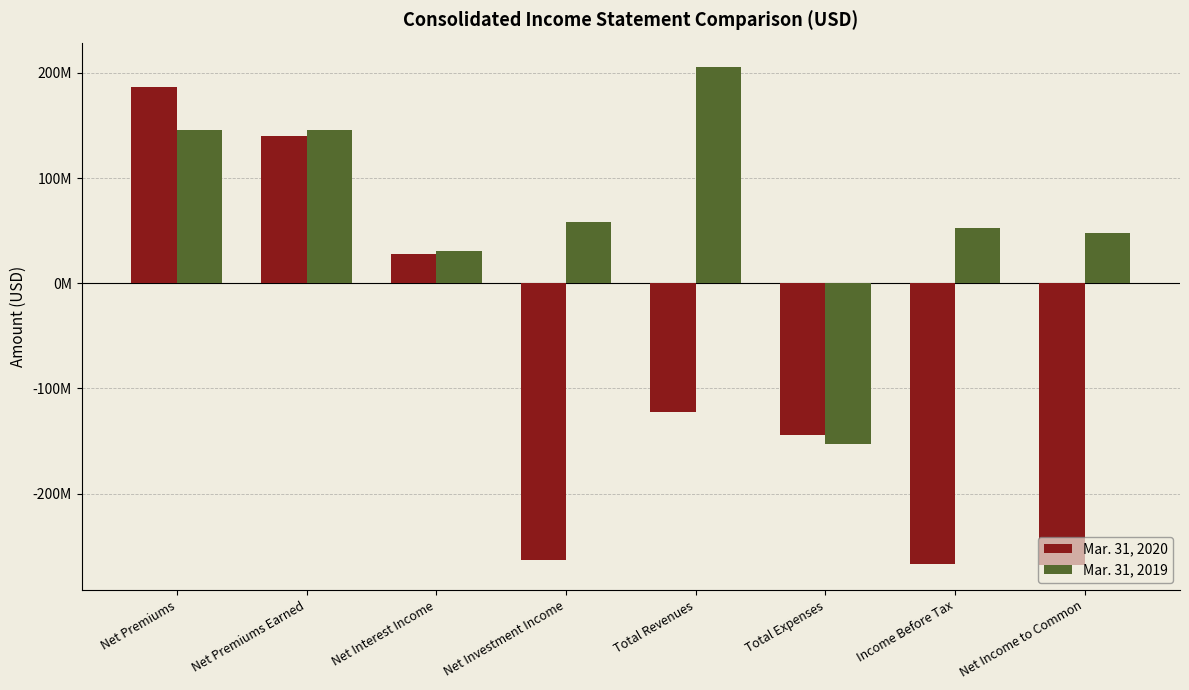

What are all the series names shown in the legend?

Mar. 31, 2020, Mar. 31, 2019